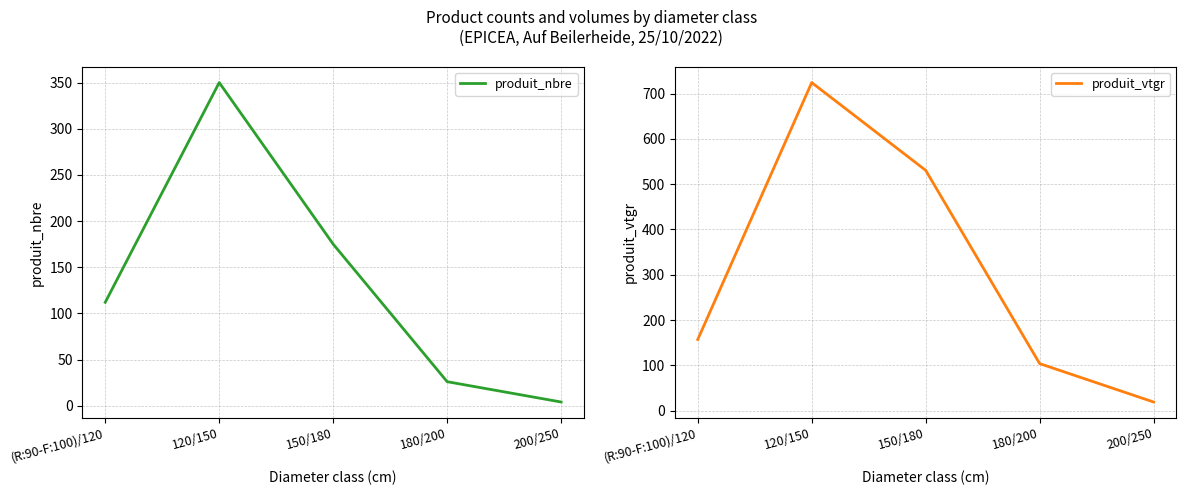

What are all the series names shown in the legend?

produit_nbre, produit_vtgr